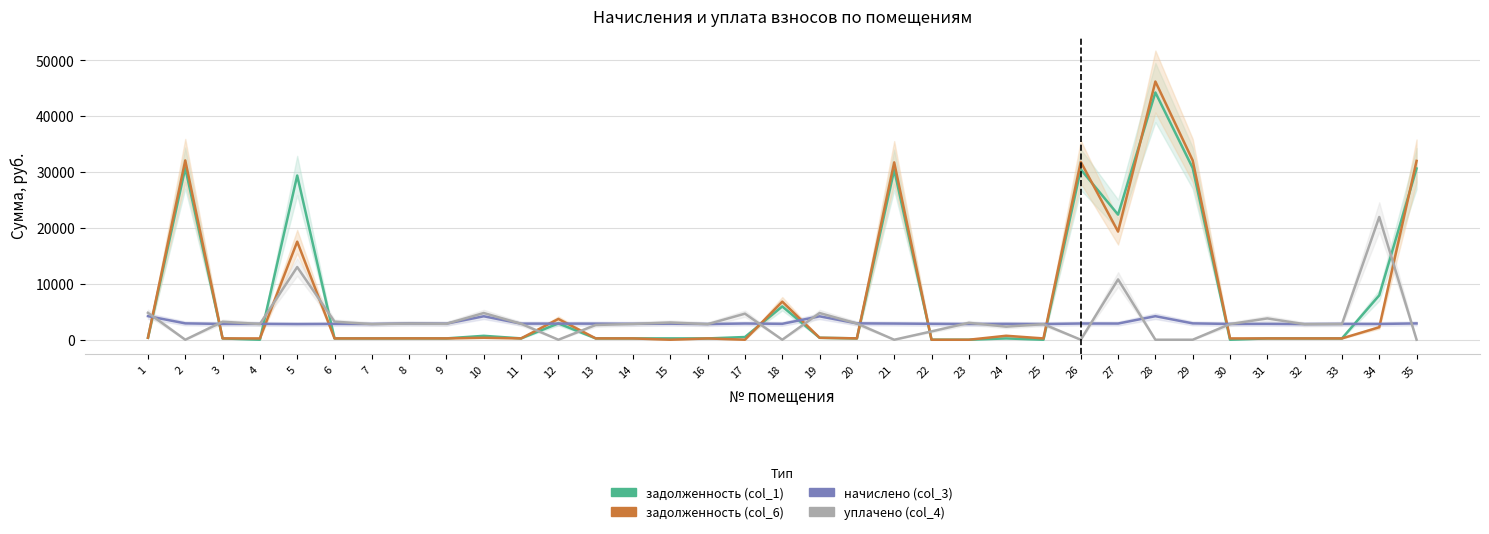

Reading left to right, extract all data points from this chart.

задолженность (col_1): 1=351.6	2=30707.8	3=235.1	4=0.0	5=29371.9	6=235.8	7=234.4	8=243.1	9=239.8	10=699.3	11=239.8	12=2918.4	13=240.1	14=237.1	15=239.5	16=233.8	17=483.7	18=5954.7	19=349.0	20=243.8	21=30378.9	22=0.0	23=0.0	24=236.4	25=0.0	26=30462.8	27=22379.0	28=44226.5	29=30714.7	30=0.0	31=236.4	32=233.1	33=235.8	34=7944.6	35=30630.7
задолженность (col_6): 1=351.6	2=32076.4	3=235.1	4=236.4	5=17542.9	6=235.8	7=234.4	8=243.1	9=239.8	10=349.6	11=239.8	12=3716.1	13=239.8	14=237.1	15=0.0	16=233.8	17=0.0	18=6816.8	19=349.0	20=243.8	21=31725.8	22=0.0	23=0.0	24=710.0	25=233.8	26=31813.3	27=19339.1	28=46187.3	29=32076.4	30=235.1	31=236.4	32=233.1	33=235.8	34=2235.1	35=31988.7
начислено (col_3): 1=4219.8	2=2925.1	3=2821.2	4=2837.2	5=2797.2	6=2829.1	7=2813.2	8=2917.1	9=2877.1	10=4195.8	11=2877.1	12=2885.2	13=2877.1	14=2845.2	15=2869.1	16=2805.2	17=2901.1	18=2845.2	19=4187.8	20=2925.1	21=2893.1	22=2845.2	23=2813.2	24=2837.2	25=2805.2	26=2901.1	27=2893.1	28=4211.8	29=2925.1	30=2821.2	31=2837.2	32=2797.2	33=2829.1	34=2821.2	35=2917.1
уплачено (col_4): 1=4815.4	2=0.0	3=3219.4	4=2813.0	5=13001.3	6=3235.3	7=2789.2	8=2892.3	9=2852.6	10=4780.5	11=2852.6	12=0.0	13=2637.4	14=2821.0	15=3083.8	16=2781.4	17=4661.5	18=0.0	19=4778.8	20=2900.2	21=0.0	22=1488.5	23=3023.7	24=2340.2	25=2781.4	26=0.0	27=10791.4	28=0.0	29=0.0	30=2797.2	31=3811.7	32=2773.4	33=2805.1	34=21957.3	35=0.0